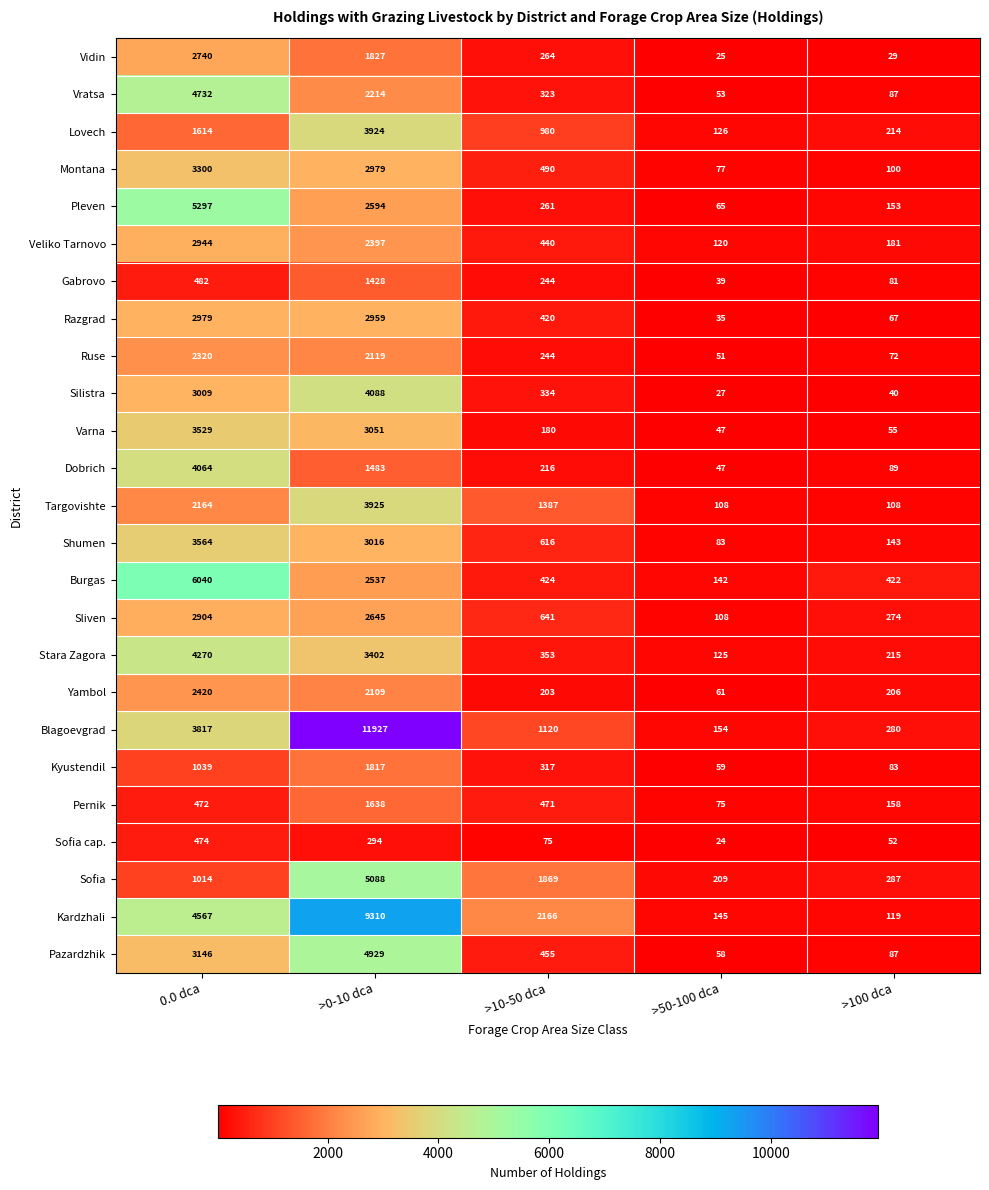

The Blagoevgrad series shows 449 at >10-50 dca. True or false?

False